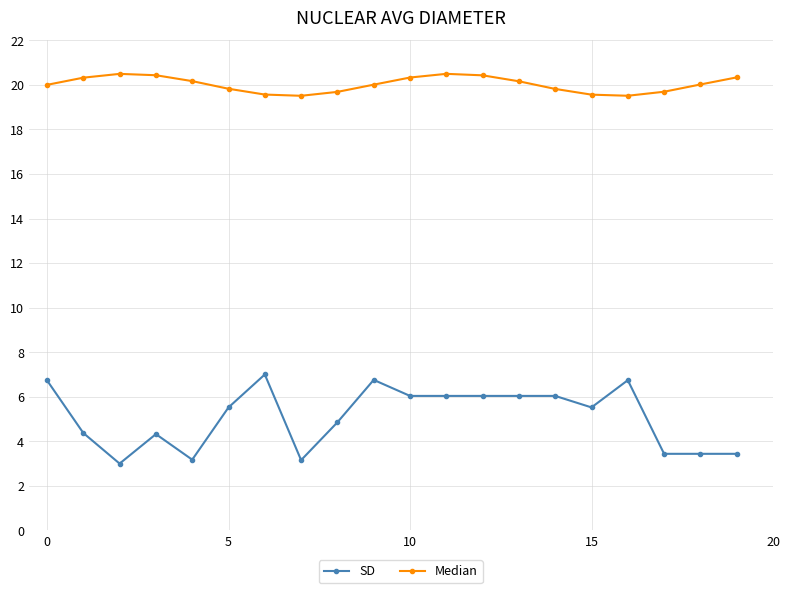

What is the value of the SD point at the 12th from the left?

6.0